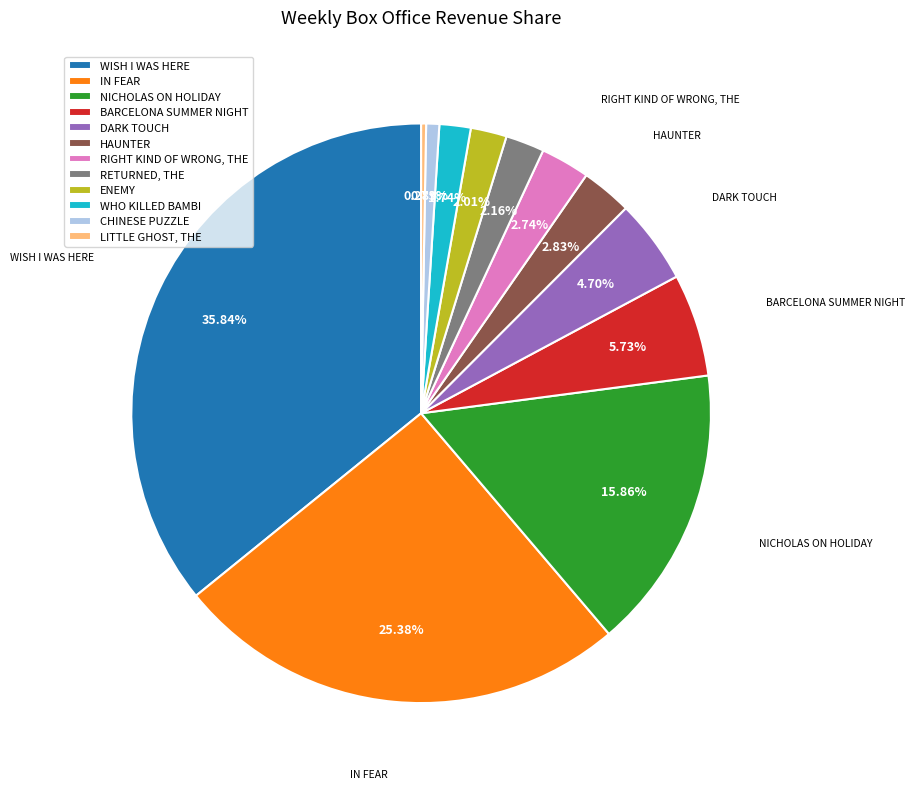

Which slice is the largest?

WISH I WAS HERE